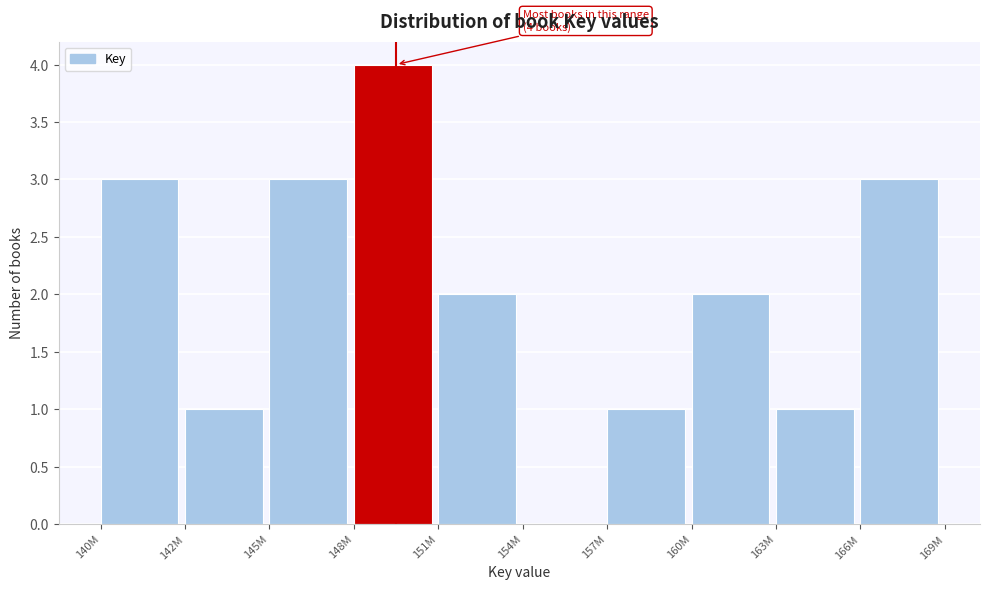

Reading right to left, extract all data points from this chart.

166M=3	163M=1	160M=2	157M=1	154M=0	151M=2	148M=4	145M=3	142M=1	140M=3